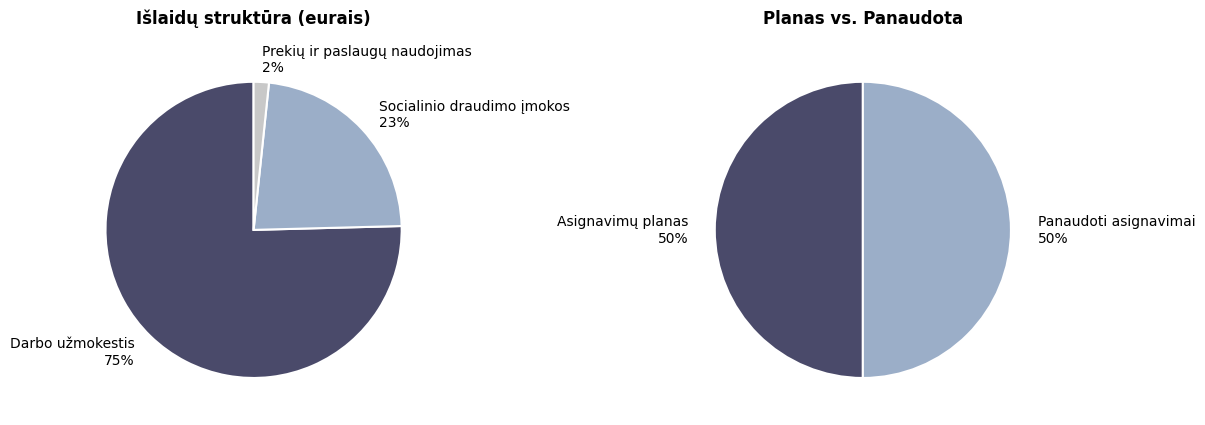

Rank the categories by value from highest to lowest.

Darbo užmokestis, Socialinio draudimo įmokos, Prekių ir paslaugų naudojimas